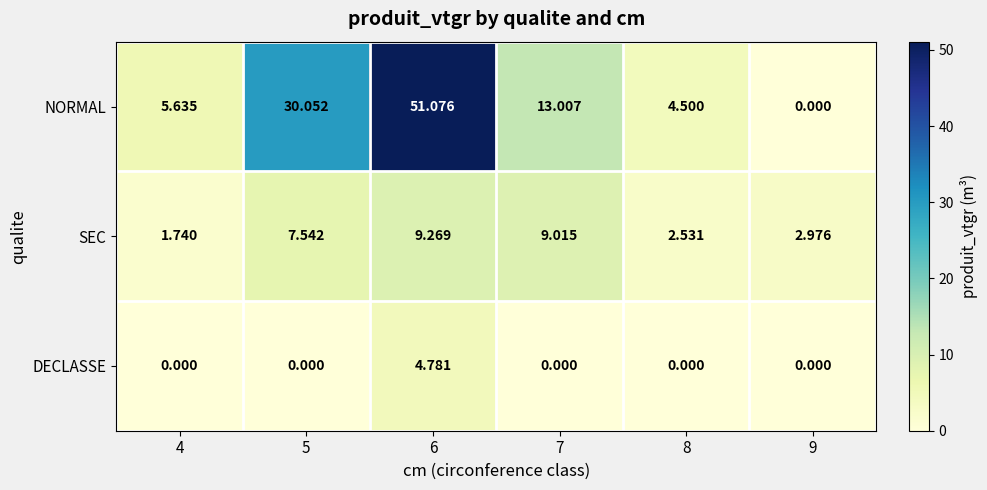

How many categories are shown in the chart?

6